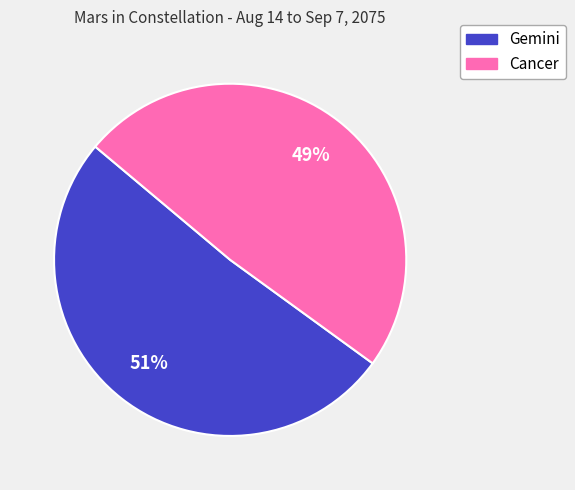

Is there any slice that represents more than half of the pie?

Yes